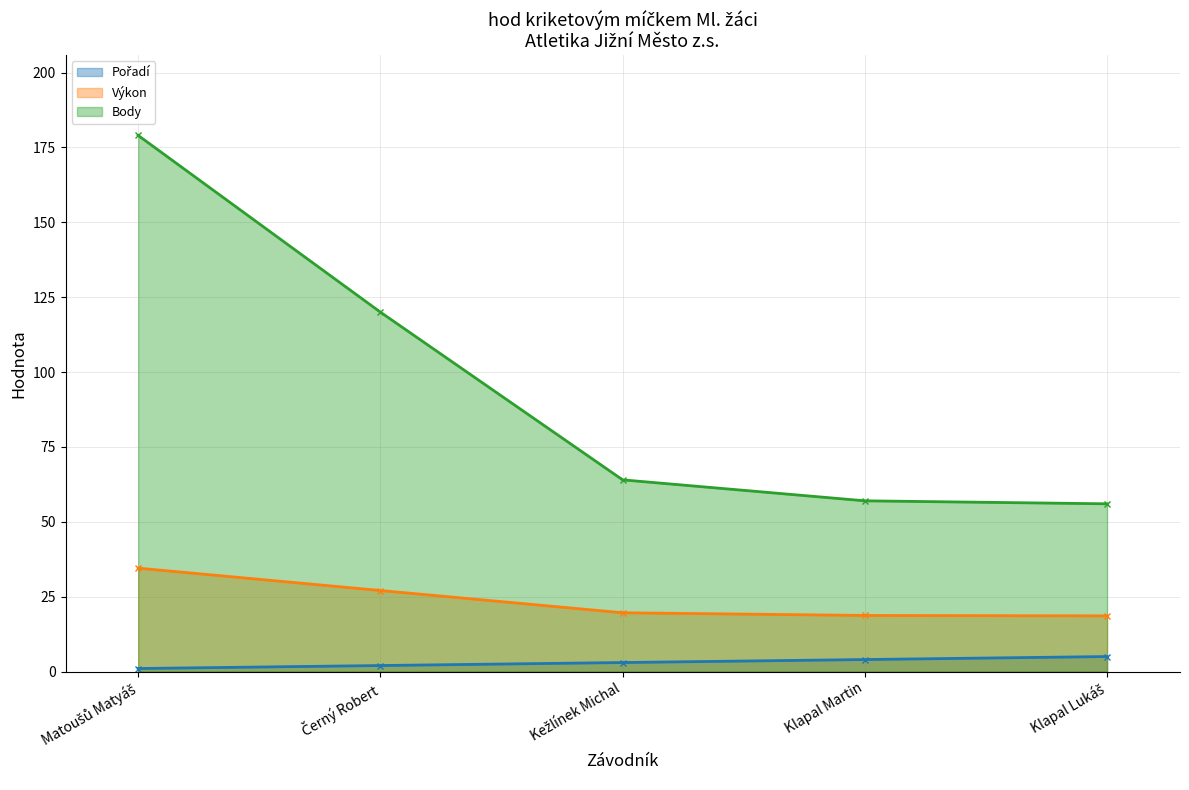

The value of Výkon at Černý Robert is 14.0. True or false?

False